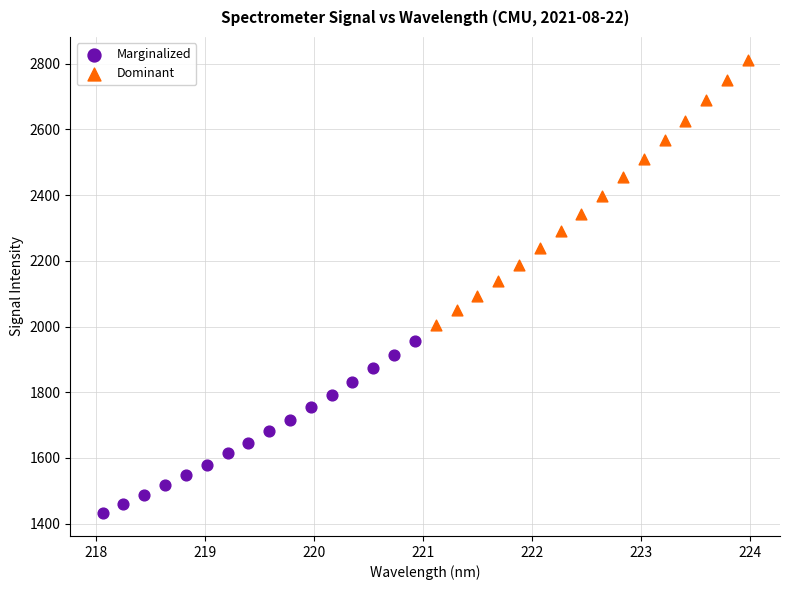

Which series reaches the maximum Y coordinate?

Dominant